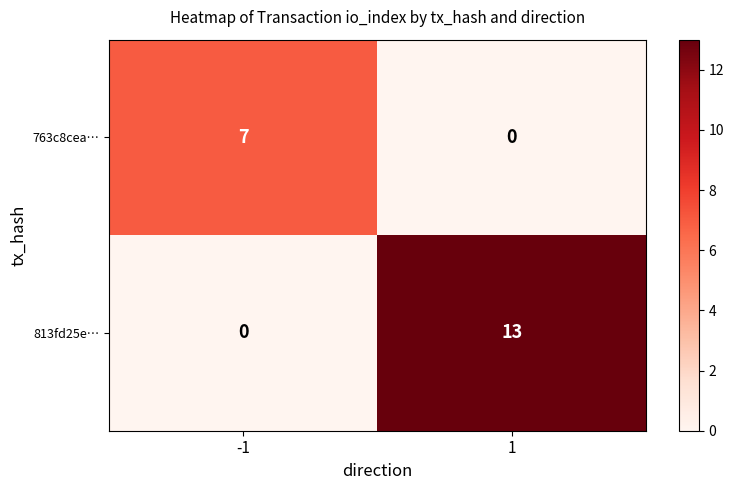

Is it true that 763c8cea… equals 5 at 1?

False